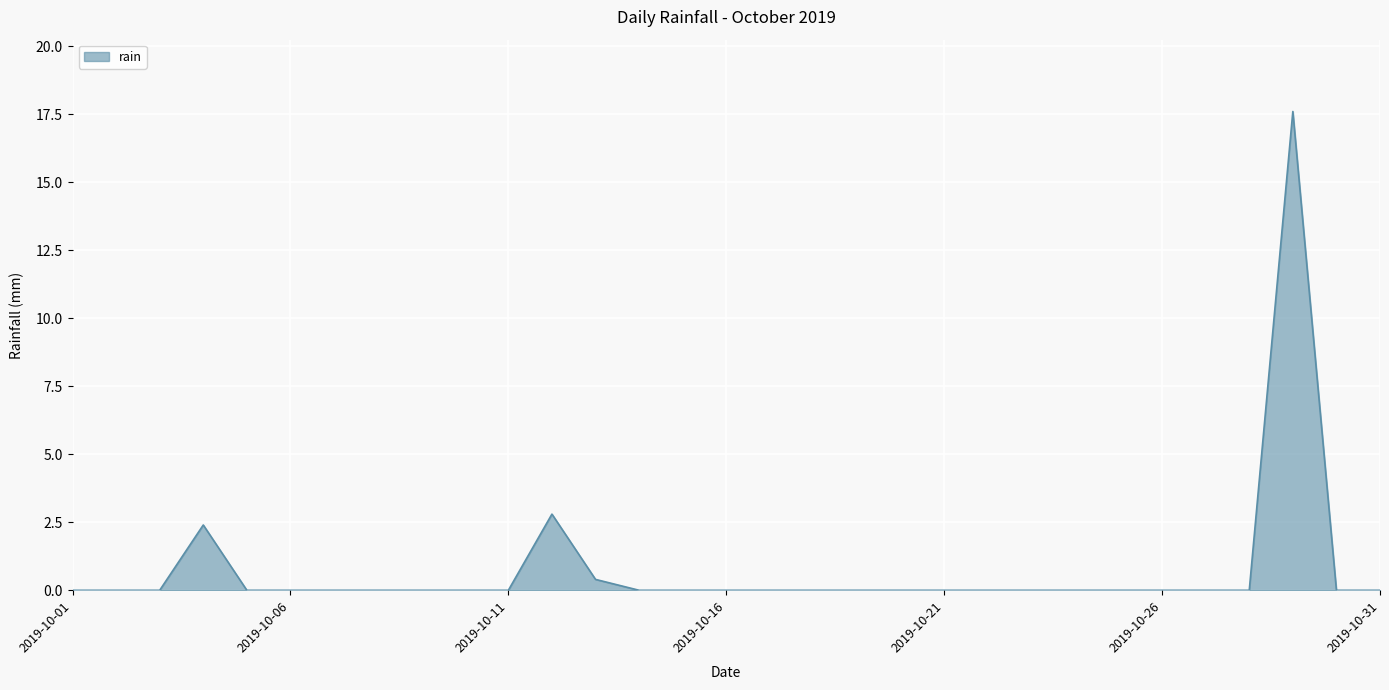

What is the difference between the maximum and minimum values?

17.6